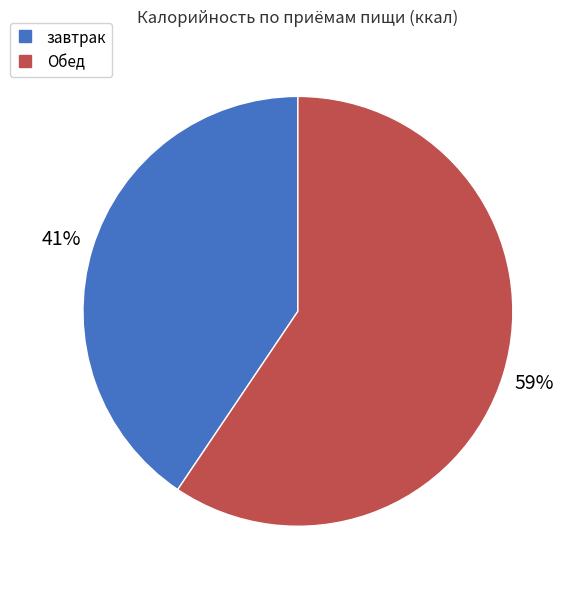

What percentage is the завтрак slice, to the nearest percent?

41%